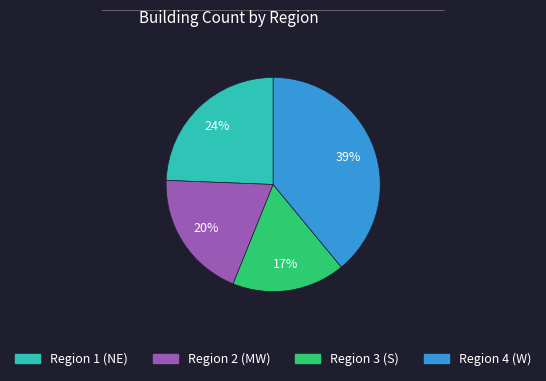

To the nearest percent, what is the difference between the largest and smallest slice percentages?

22%